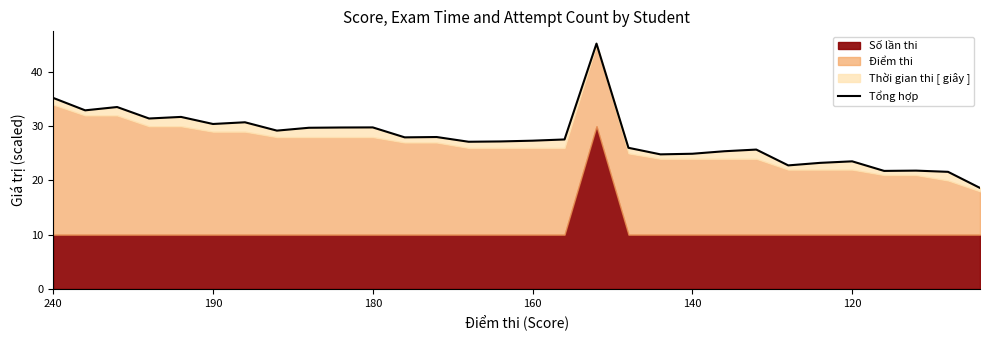

How many data points does each series have?

30